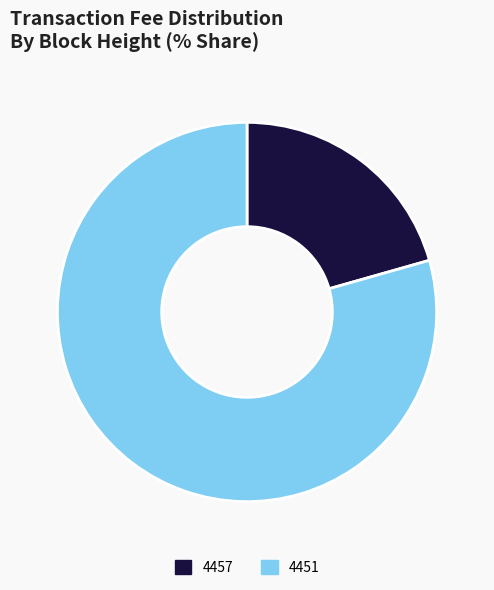

Rank the categories by value from lowest to highest.

4457, 4451